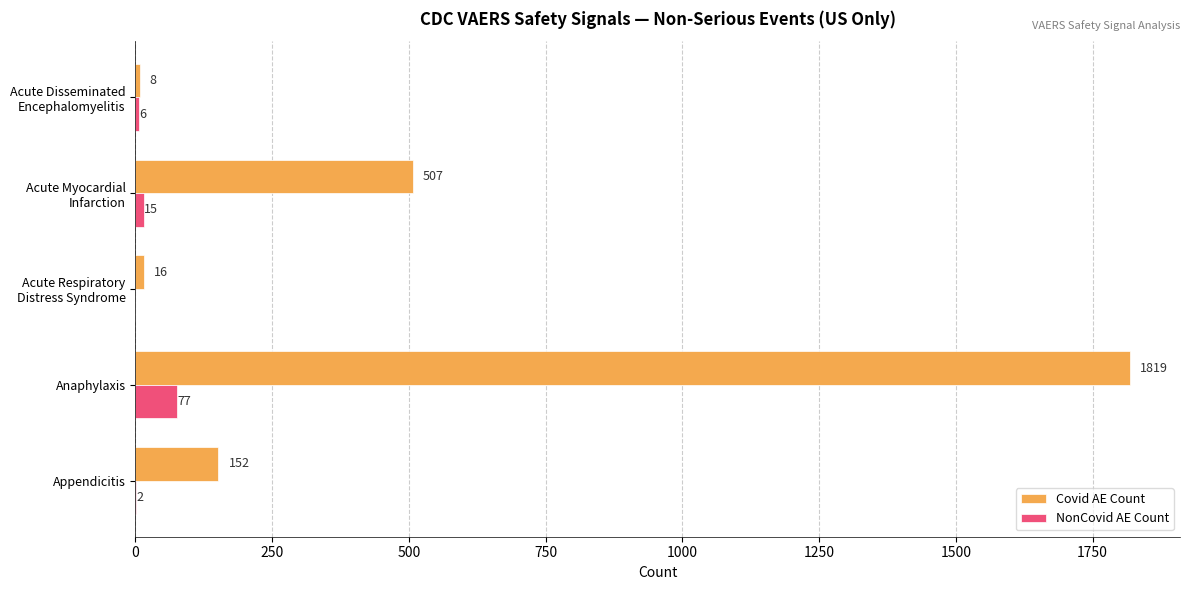

What is the highest value of the NonCovid AE Count series?

77